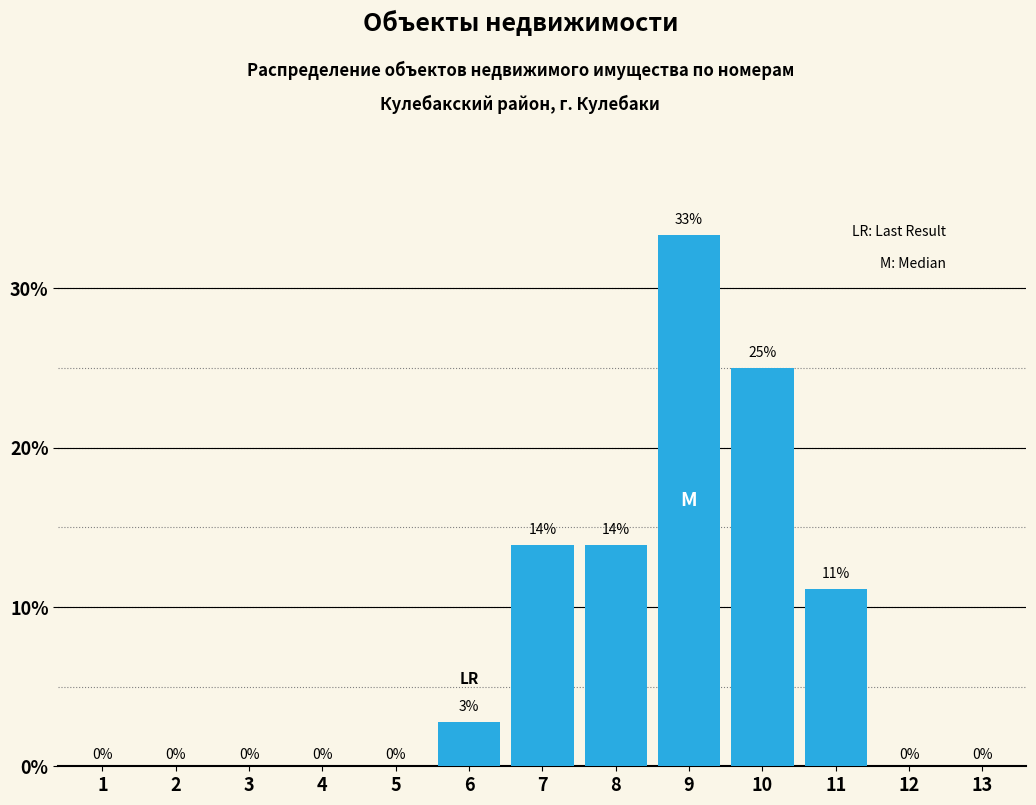

What value does the data have at 8?

13.9